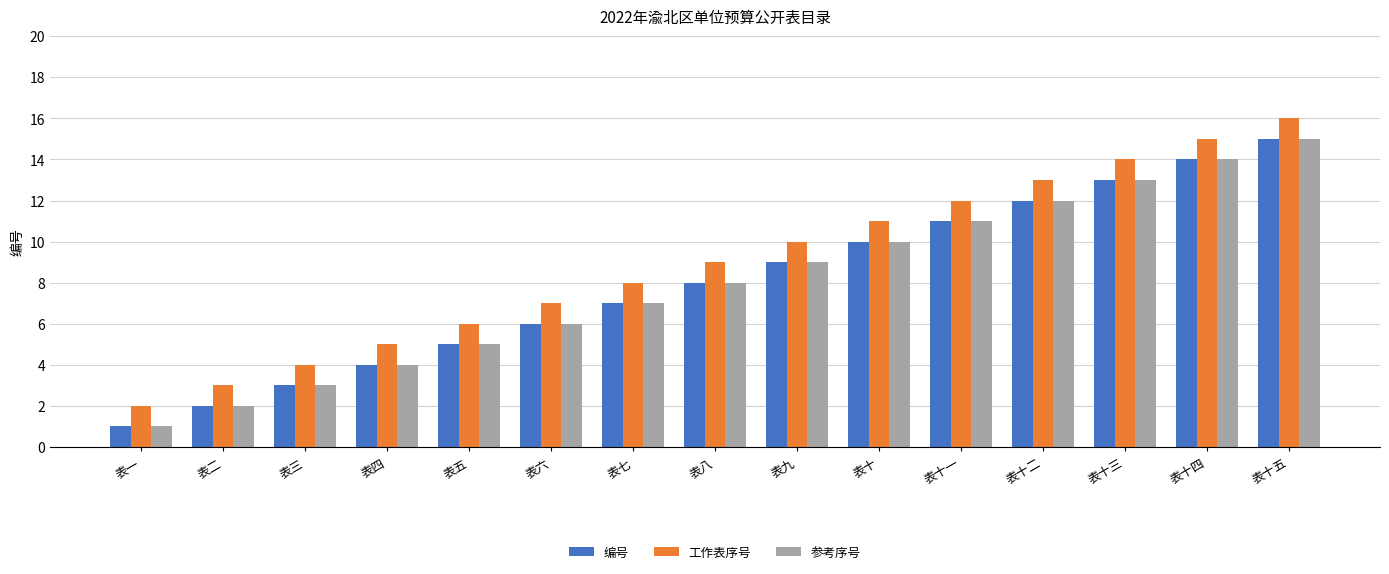

Where is 编号 nearest to the value 8?

表八